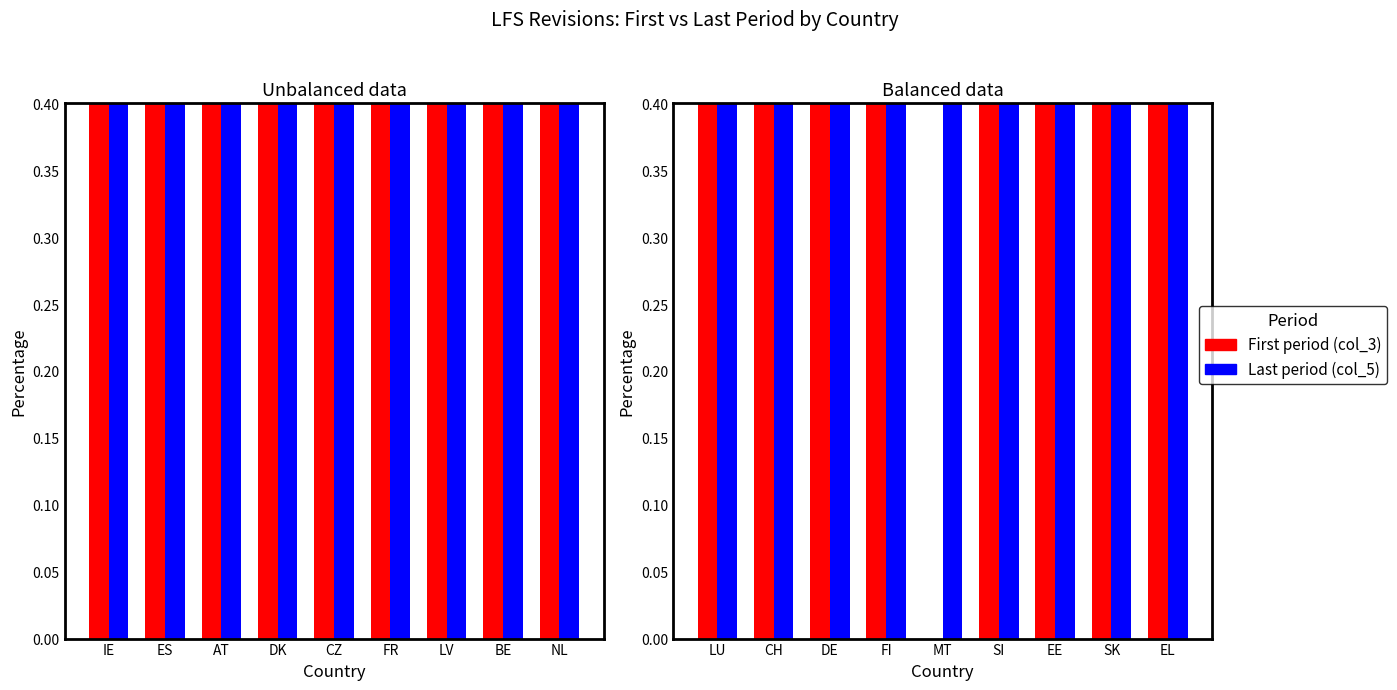

List the series in order of their peak value, highest first.

First period (col_3), Last period (col_5)